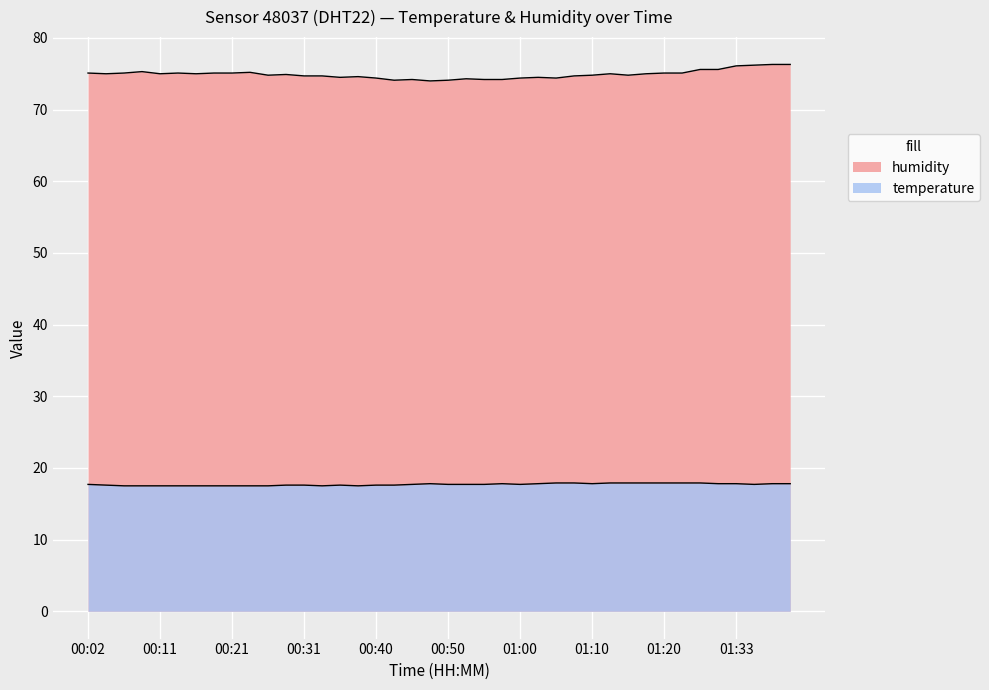

The humidity series shows 75.3 at 00:09. True or false?

True